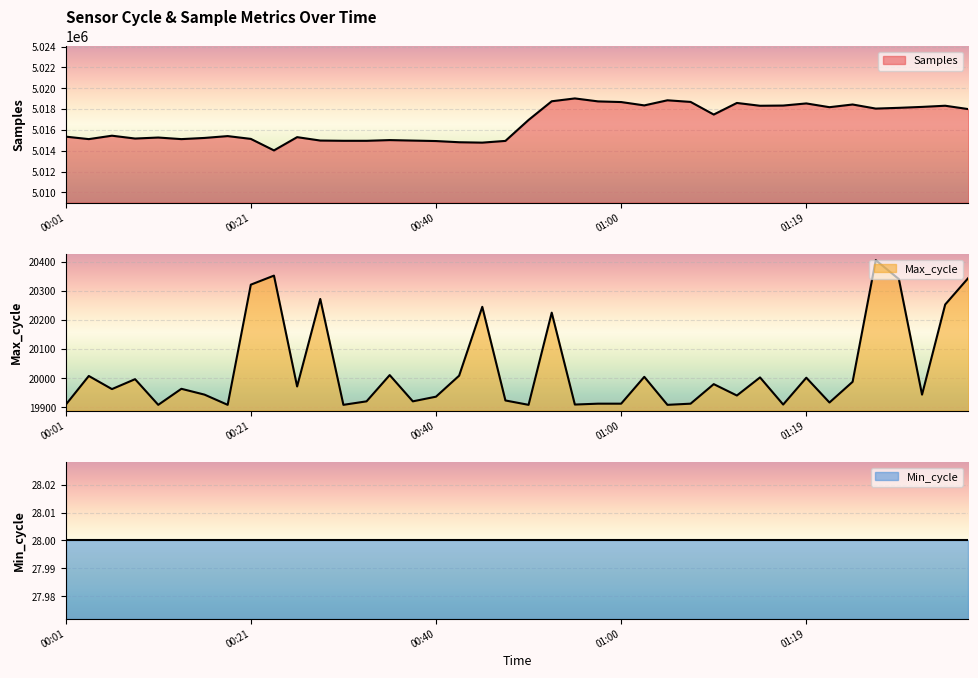

Between 00:04 and 00:35, which series saw the biggest shift?

Samples